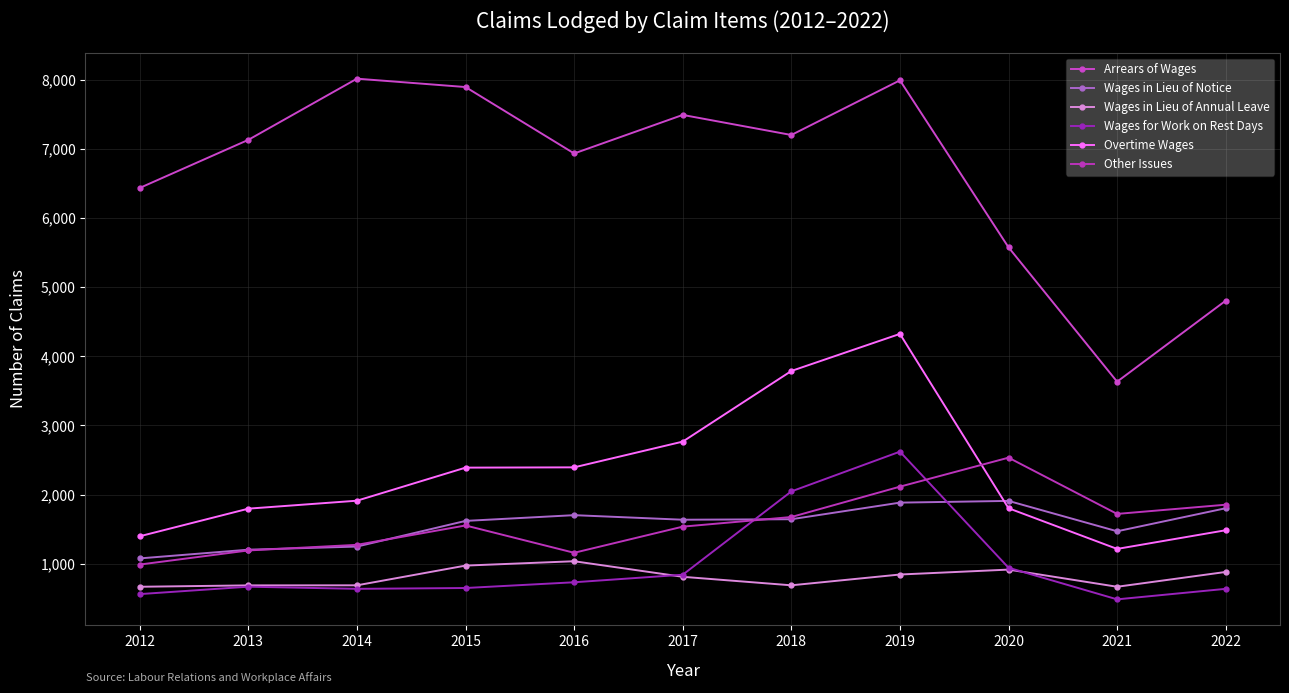

What is the average value of the Wages in Lieu of Annual Leave series?

807